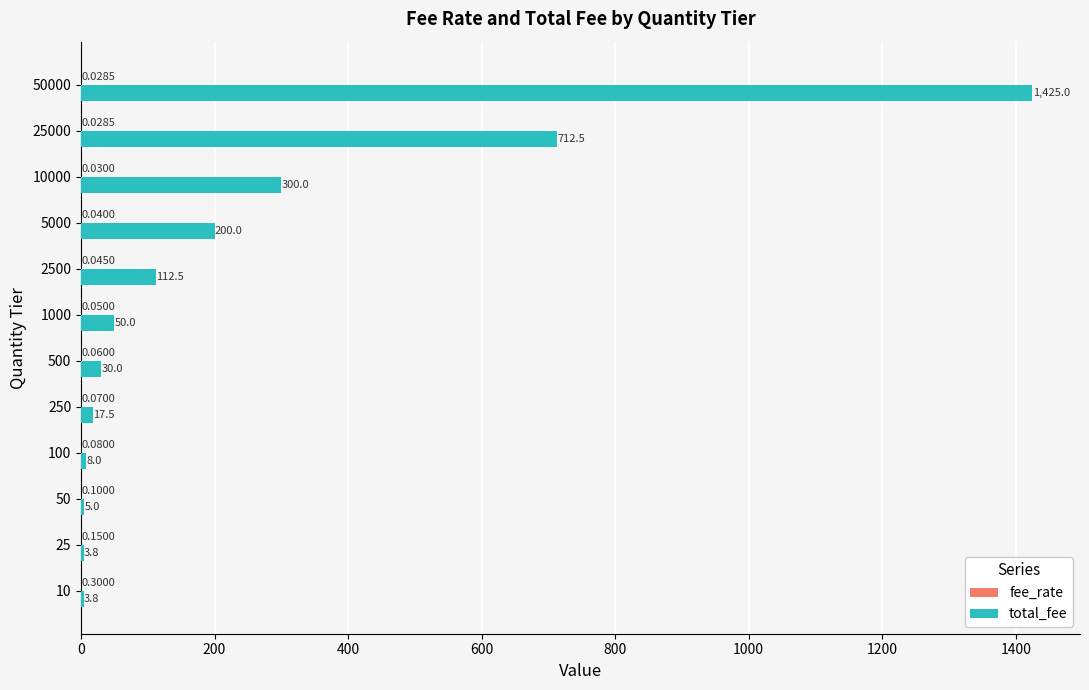

Which series has the largest total across all categories?

total_fee